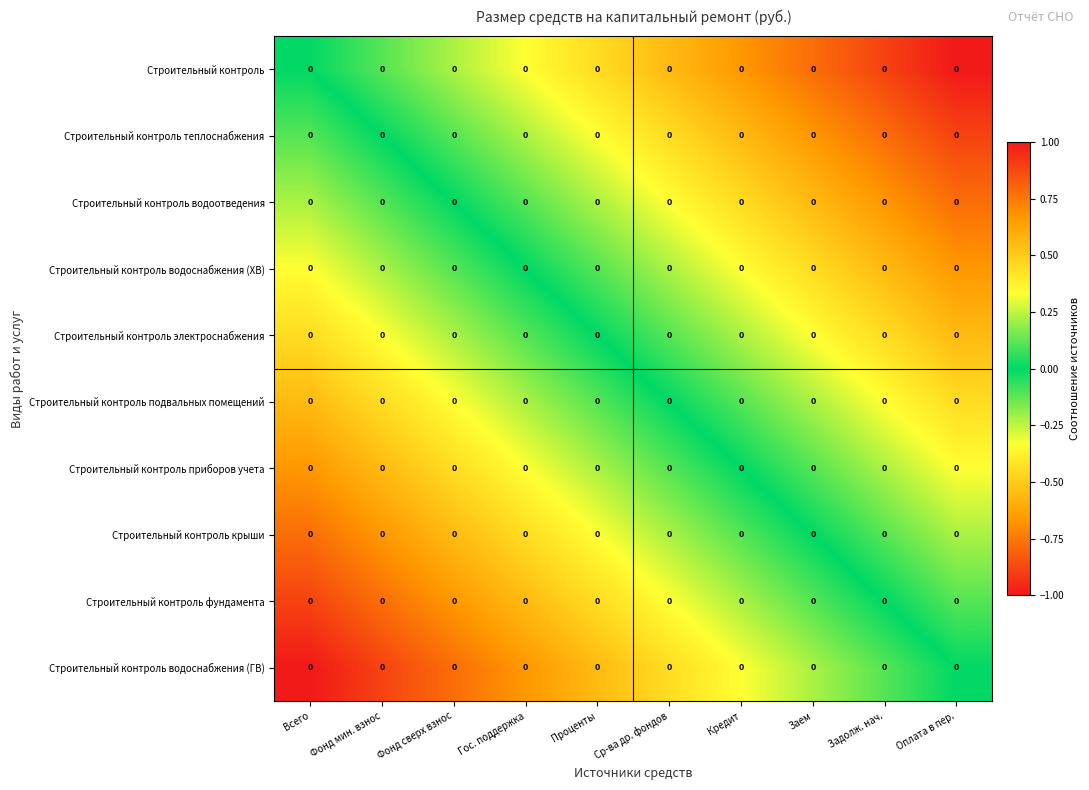

Where is Строительный контроль nearest to the value 0?

Всего